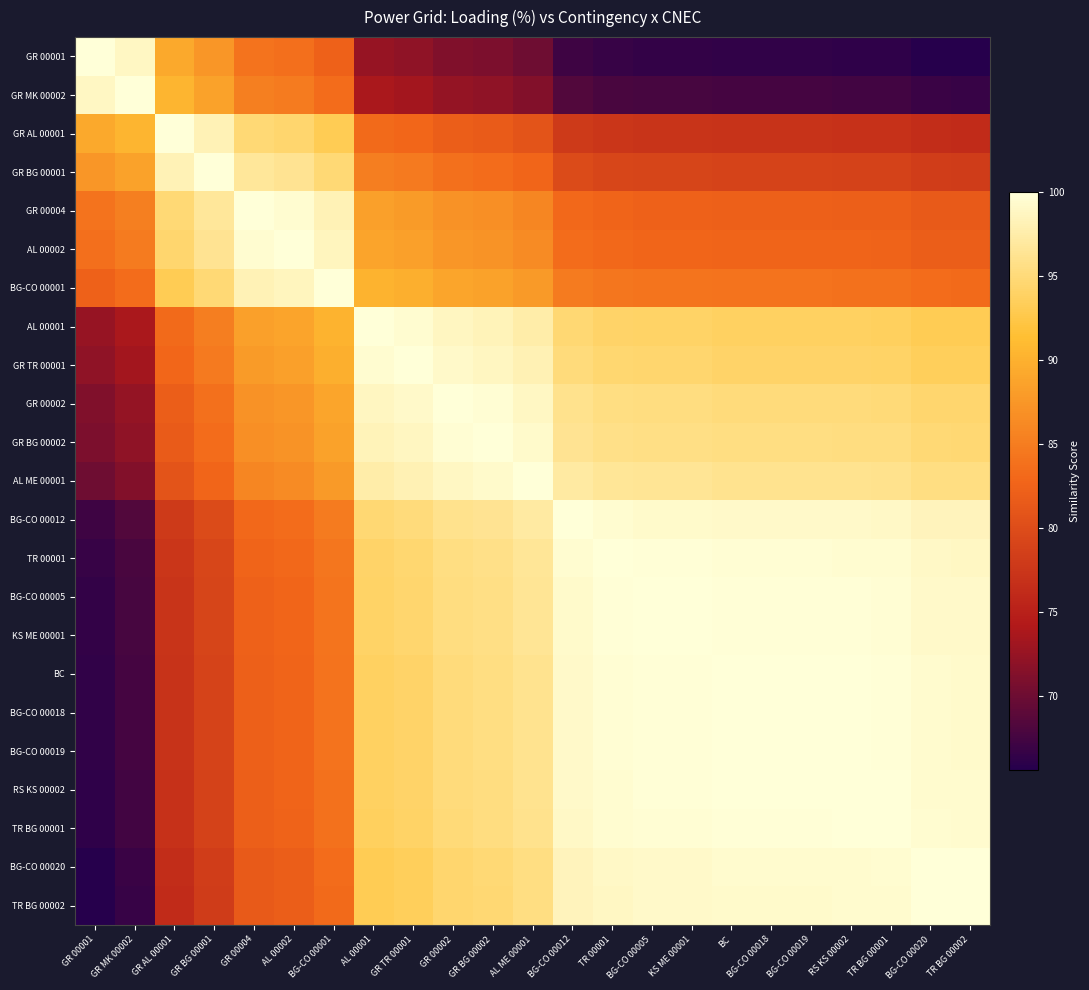

Reading right to left, extract all data points from this chart.

GR 00001: TR BG 00002=65.6	BG-CO 00020=65.7	TR BG 00001=66.2	RS KS 00002=66.3	BG-CO 00019=66.3	BG-CO 00018=66.3	BC=66.3	KS ME 00001=66.5	BG-CO 00005=66.5	TR 00001=66.7	BG-CO 00012=67.2	AL ME 00001=70.1	GR BG 00002=70.9	GR 00002=71.2	GR TR 00001=72.1	AL 00001=72.6	BG-CO 00001=82.3	AL 00002=83.7	GR 00004=84.1	GR BG 00001=87.4	GR AL 00001=89.3	GR MK 00002=98.8	GR 00001=100.0
GR MK 00002: TR BG 00002=66.8	BG-CO 00020=66.8	TR BG 00001=67.3	RS KS 00002=67.4	BG-CO 00019=67.5	BG-CO 00018=67.5	BC=67.5	KS ME 00001=67.7	BG-CO 00005=67.7	TR 00001=67.8	BG-CO 00012=68.4	AL ME 00001=71.3	GR BG 00002=72.0	GR 00002=72.4	GR TR 00001=73.3	AL 00001=73.7	BG-CO 00001=83.5	AL 00002=84.9	GR 00004=85.3	GR BG 00001=88.6	GR AL 00001=90.4	GR MK 00002=100.0	GR 00001=98.8
GR AL 00001: TR BG 00002=76.3	BG-CO 00020=76.4	TR BG 00001=76.9	RS KS 00002=77.0	BG-CO 00019=77.1	BG-CO 00018=77.1	BC=77.1	KS ME 00001=77.2	BG-CO 00005=77.2	TR 00001=77.4	BG-CO 00012=77.9	AL ME 00001=80.9	GR BG 00002=81.6	GR 00002=82.0	GR TR 00001=82.9	AL 00001=83.3	BG-CO 00001=93.0	AL 00002=94.5	GR 00004=94.9	GR BG 00001=98.2	GR AL 00001=100.0	GR MK 00002=90.4	GR 00001=89.3
GR BG 00001: TR BG 00002=78.2	BG-CO 00020=78.3	TR BG 00001=78.8	RS KS 00002=78.8	BG-CO 00019=78.9	BG-CO 00018=78.9	BC=78.9	KS ME 00001=79.1	BG-CO 00005=79.1	TR 00001=79.3	BG-CO 00012=79.8	AL ME 00001=82.7	GR BG 00002=83.5	GR 00002=83.8	GR TR 00001=84.7	AL 00001=85.1	BG-CO 00001=94.9	AL 00002=96.3	GR 00004=96.7	GR BG 00001=100.0	GR AL 00001=98.2	GR MK 00002=88.6	GR 00001=87.4
GR 00004: TR BG 00002=81.4	BG-CO 00020=81.5	TR BG 00001=82.0	RS KS 00002=82.1	BG-CO 00019=82.2	BG-CO 00018=82.2	BC=82.2	KS ME 00001=82.4	BG-CO 00005=82.4	TR 00001=82.5	BG-CO 00012=83.0	AL ME 00001=86.0	GR BG 00002=86.7	GR 00002=87.1	GR TR 00001=88.0	AL 00001=88.4	BG-CO 00001=98.2	AL 00002=99.6	GR 00004=100.0	GR BG 00001=96.7	GR AL 00001=94.9	GR MK 00002=85.3	GR 00001=84.1
AL 00002: TR BG 00002=81.9	BG-CO 00020=82.0	TR BG 00001=82.5	RS KS 00002=82.5	BG-CO 00019=82.6	BG-CO 00018=82.6	BC=82.6	KS ME 00001=82.8	BG-CO 00005=82.8	TR 00001=83.0	BG-CO 00012=83.5	AL ME 00001=86.4	GR BG 00002=87.2	GR 00002=87.5	GR TR 00001=88.4	AL 00001=88.8	BG-CO 00001=98.6	AL 00002=100.0	GR 00004=99.6	GR BG 00001=96.3	GR AL 00001=94.5	GR MK 00002=84.9	GR 00001=83.7
BG-CO 00001: TR BG 00002=83.3	BG-CO 00020=83.4	TR BG 00001=83.9	RS KS 00002=84.0	BG-CO 00019=84.0	BG-CO 00018=84.0	BC=84.0	KS ME 00001=84.2	BG-CO 00005=84.2	TR 00001=84.4	BG-CO 00012=84.9	AL ME 00001=87.8	GR BG 00002=88.6	GR 00002=88.9	GR TR 00001=89.8	AL 00001=90.3	BG-CO 00001=100.0	AL 00002=98.6	GR 00004=98.2	GR BG 00001=94.9	GR AL 00001=93.0	GR MK 00002=83.5	GR 00001=82.3
AL 00001: TR BG 00002=93.0	BG-CO 00020=93.1	TR BG 00001=93.6	RS KS 00002=93.7	BG-CO 00019=93.8	BG-CO 00018=93.8	BC=93.8	KS ME 00001=94.0	BG-CO 00005=94.0	TR 00001=94.1	BG-CO 00012=94.6	AL ME 00001=97.6	GR BG 00002=98.3	GR 00002=98.7	GR TR 00001=99.6	AL 00001=100.0	BG-CO 00001=90.3	AL 00002=88.8	GR 00004=88.4	GR BG 00001=85.1	GR AL 00001=83.3	GR MK 00002=73.7	GR 00001=72.6
GR TR 00001: TR BG 00002=93.5	BG-CO 00020=93.5	TR BG 00001=94.0	RS KS 00002=94.1	BG-CO 00019=94.2	BG-CO 00018=94.2	BC=94.2	KS ME 00001=94.4	BG-CO 00005=94.4	TR 00001=94.5	BG-CO 00012=95.0	AL ME 00001=98.0	GR BG 00002=98.7	GR 00002=99.1	GR TR 00001=100.0	AL 00001=99.6	BG-CO 00001=89.8	AL 00002=88.4	GR 00004=88.0	GR BG 00001=84.7	GR AL 00001=82.9	GR MK 00002=73.3	GR 00001=72.1
GR 00002: TR BG 00002=94.4	BG-CO 00020=94.5	TR BG 00001=95.0	RS KS 00002=95.0	BG-CO 00019=95.1	BG-CO 00018=95.1	BC=95.1	KS ME 00001=95.3	BG-CO 00005=95.3	TR 00001=95.5	BG-CO 00012=96.0	AL ME 00001=98.9	GR BG 00002=99.7	GR 00002=100.0	GR TR 00001=99.1	AL 00001=98.7	BG-CO 00001=88.9	AL 00002=87.5	GR 00004=87.1	GR BG 00001=83.8	GR AL 00001=82.0	GR MK 00002=72.4	GR 00001=71.2
GR BG 00002: TR BG 00002=94.7	BG-CO 00020=94.8	TR BG 00001=95.3	RS KS 00002=95.4	BG-CO 00019=95.5	BG-CO 00018=95.5	BC=95.5	KS ME 00001=95.6	BG-CO 00005=95.6	TR 00001=95.8	BG-CO 00012=96.3	AL ME 00001=99.2	GR BG 00002=100.0	GR 00002=99.7	GR TR 00001=98.7	AL 00001=98.3	BG-CO 00001=88.6	AL 00002=87.2	GR 00004=86.7	GR BG 00001=83.5	GR AL 00001=81.6	GR MK 00002=72.0	GR 00001=70.9
AL ME 00001: TR BG 00002=95.5	BG-CO 00020=95.6	TR BG 00001=96.1	RS KS 00002=96.1	BG-CO 00019=96.2	BG-CO 00018=96.2	BC=96.2	KS ME 00001=96.4	BG-CO 00005=96.4	TR 00001=96.6	BG-CO 00012=97.1	AL ME 00001=100.0	GR BG 00002=99.2	GR 00002=98.9	GR TR 00001=98.0	AL 00001=97.6	BG-CO 00001=87.8	AL 00002=86.4	GR 00004=86.0	GR BG 00001=82.7	GR AL 00001=80.9	GR MK 00002=71.3	GR 00001=70.1
BG-CO 00012: TR BG 00002=98.4	BG-CO 00020=98.5	TR BG 00001=99.0	RS KS 00002=99.1	BG-CO 00019=99.2	BG-CO 00018=99.2	BC=99.2	KS ME 00001=99.3	BG-CO 00005=99.3	TR 00001=99.5	BG-CO 00012=100.0	AL ME 00001=97.1	GR BG 00002=96.3	GR 00002=96.0	GR TR 00001=95.0	AL 00001=94.6	BG-CO 00001=84.9	AL 00002=83.5	GR 00004=83.0	GR BG 00001=79.8	GR AL 00001=77.9	GR MK 00002=68.4	GR 00001=67.2
TR 00001: TR BG 00002=98.9	BG-CO 00020=99.0	TR BG 00001=99.5	RS KS 00002=99.6	BG-CO 00019=99.7	BG-CO 00018=99.7	BC=99.7	KS ME 00001=99.8	BG-CO 00005=99.8	TR 00001=100.0	BG-CO 00012=99.5	AL ME 00001=96.6	GR BG 00002=95.8	GR 00002=95.5	GR TR 00001=94.5	AL 00001=94.1	BG-CO 00001=84.4	AL 00002=83.0	GR 00004=82.5	GR BG 00001=79.3	GR AL 00001=77.4	GR MK 00002=67.8	GR 00001=66.7
BG-CO 00005: TR BG 00002=99.1	BG-CO 00020=99.2	TR BG 00001=99.7	RS KS 00002=99.7	BG-CO 00019=99.8	BG-CO 00018=99.8	BC=99.8	KS ME 00001=100.0	BG-CO 00005=100.0	TR 00001=99.8	BG-CO 00012=99.3	AL ME 00001=96.4	GR BG 00002=95.6	GR 00002=95.3	GR TR 00001=94.4	AL 00001=94.0	BG-CO 00001=84.2	AL 00002=82.8	GR 00004=82.4	GR BG 00001=79.1	GR AL 00001=77.2	GR MK 00002=67.7	GR 00001=66.5
KS ME 00001: TR BG 00002=99.1	BG-CO 00020=99.2	TR BG 00001=99.7	RS KS 00002=99.7	BG-CO 00019=99.8	BG-CO 00018=99.8	BC=99.8	KS ME 00001=100.0	BG-CO 00005=100.0	TR 00001=99.8	BG-CO 00012=99.3	AL ME 00001=96.4	GR BG 00002=95.6	GR 00002=95.3	GR TR 00001=94.4	AL 00001=94.0	BG-CO 00001=84.2	AL 00002=82.8	GR 00004=82.4	GR BG 00001=79.1	GR AL 00001=77.2	GR MK 00002=67.7	GR 00001=66.5
BC: TR BG 00002=99.2	BG-CO 00020=99.3	TR BG 00001=99.8	RS KS 00002=99.9	BG-CO 00019=100.0	BG-CO 00018=100.0	BC=100.0	KS ME 00001=99.8	BG-CO 00005=99.8	TR 00001=99.7	BG-CO 00012=99.2	AL ME 00001=96.2	GR BG 00002=95.5	GR 00002=95.1	GR TR 00001=94.2	AL 00001=93.8	BG-CO 00001=84.0	AL 00002=82.6	GR 00004=82.2	GR BG 00001=78.9	GR AL 00001=77.1	GR MK 00002=67.5	GR 00001=66.3
BG-CO 00018: TR BG 00002=99.2	BG-CO 00020=99.3	TR BG 00001=99.8	RS KS 00002=99.9	BG-CO 00019=100.0	BG-CO 00018=100.0	BC=100.0	KS ME 00001=99.8	BG-CO 00005=99.8	TR 00001=99.7	BG-CO 00012=99.2	AL ME 00001=96.2	GR BG 00002=95.5	GR 00002=95.1	GR TR 00001=94.2	AL 00001=93.8	BG-CO 00001=84.0	AL 00002=82.6	GR 00004=82.2	GR BG 00001=78.9	GR AL 00001=77.1	GR MK 00002=67.5	GR 00001=66.3
BG-CO 00019: TR BG 00002=99.2	BG-CO 00020=99.3	TR BG 00001=99.8	RS KS 00002=99.9	BG-CO 00019=100.0	BG-CO 00018=100.0	BC=100.0	KS ME 00001=99.8	BG-CO 00005=99.8	TR 00001=99.7	BG-CO 00012=99.2	AL ME 00001=96.2	GR BG 00002=95.5	GR 00002=95.1	GR TR 00001=94.2	AL 00001=93.8	BG-CO 00001=84.0	AL 00002=82.6	GR 00004=82.2	GR BG 00001=78.9	GR AL 00001=77.1	GR MK 00002=67.5	GR 00001=66.3
RS KS 00002: TR BG 00002=99.3	BG-CO 00020=99.4	TR BG 00001=99.9	RS KS 00002=100.0	BG-CO 00019=99.9	BG-CO 00018=99.9	BC=99.9	KS ME 00001=99.7	BG-CO 00005=99.7	TR 00001=99.6	BG-CO 00012=99.1	AL ME 00001=96.1	GR BG 00002=95.4	GR 00002=95.0	GR TR 00001=94.1	AL 00001=93.7	BG-CO 00001=84.0	AL 00002=82.5	GR 00004=82.1	GR BG 00001=78.8	GR AL 00001=77.0	GR MK 00002=67.4	GR 00001=66.3
TR BG 00001: TR BG 00002=99.4	BG-CO 00020=99.5	TR BG 00001=100.0	RS KS 00002=99.9	BG-CO 00019=99.8	BG-CO 00018=99.8	BC=99.8	KS ME 00001=99.7	BG-CO 00005=99.7	TR 00001=99.5	BG-CO 00012=99.0	AL ME 00001=96.1	GR BG 00002=95.3	GR 00002=95.0	GR TR 00001=94.0	AL 00001=93.6	BG-CO 00001=83.9	AL 00002=82.5	GR 00004=82.0	GR BG 00001=78.8	GR AL 00001=76.9	GR MK 00002=67.3	GR 00001=66.2
BG-CO 00020: TR BG 00002=99.9	BG-CO 00020=100.0	TR BG 00001=99.5	RS KS 00002=99.4	BG-CO 00019=99.3	BG-CO 00018=99.3	BC=99.3	KS ME 00001=99.2	BG-CO 00005=99.2	TR 00001=99.0	BG-CO 00012=98.5	AL ME 00001=95.6	GR BG 00002=94.8	GR 00002=94.5	GR TR 00001=93.5	AL 00001=93.1	BG-CO 00001=83.4	AL 00002=82.0	GR 00004=81.5	GR BG 00001=78.3	GR AL 00001=76.4	GR MK 00002=66.8	GR 00001=65.7
TR BG 00002: TR BG 00002=100.0	BG-CO 00020=99.9	TR BG 00001=99.4	RS KS 00002=99.3	BG-CO 00019=99.2	BG-CO 00018=99.2	BC=99.2	KS ME 00001=99.1	BG-CO 00005=99.1	TR 00001=98.9	BG-CO 00012=98.4	AL ME 00001=95.5	GR BG 00002=94.7	GR 00002=94.4	GR TR 00001=93.5	AL 00001=93.0	BG-CO 00001=83.3	AL 00002=81.9	GR 00004=81.4	GR BG 00001=78.2	GR AL 00001=76.3	GR MK 00002=66.8	GR 00001=65.6